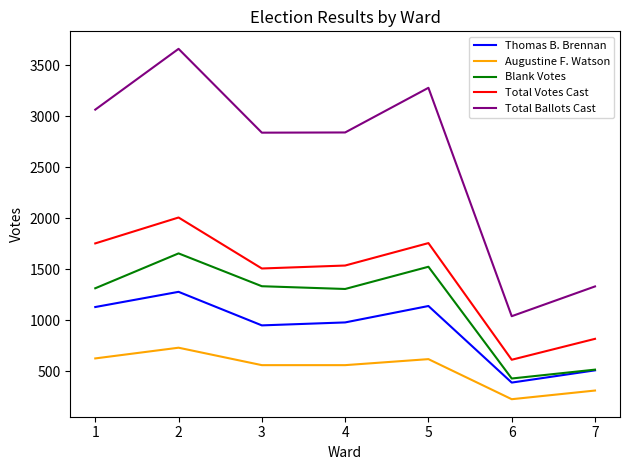

The value of Augustine F. Watson at 3 is 388. True or false?

False